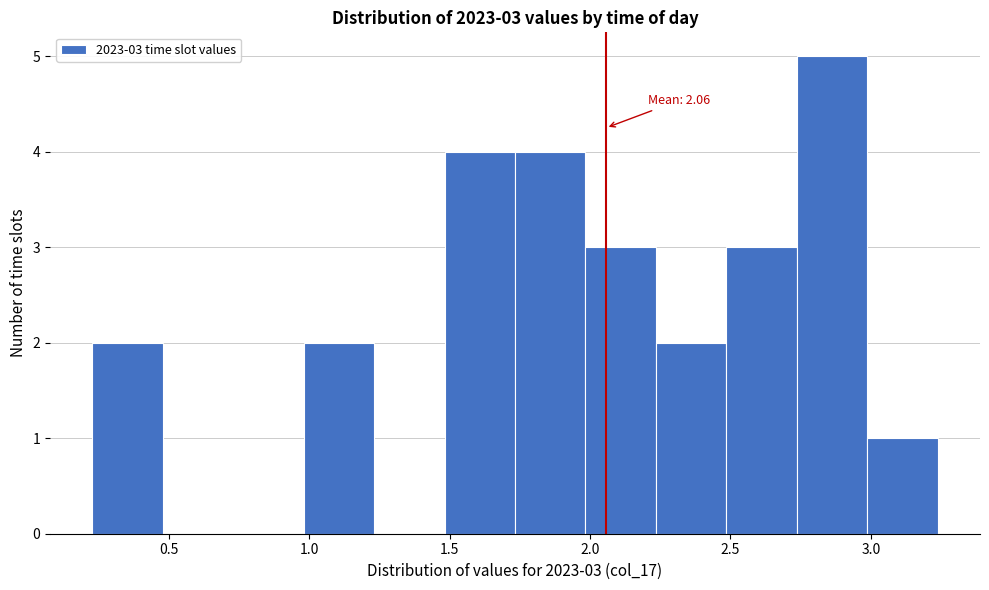

Which range on the x-axis has the tallest bar?

2.75 to 3.00